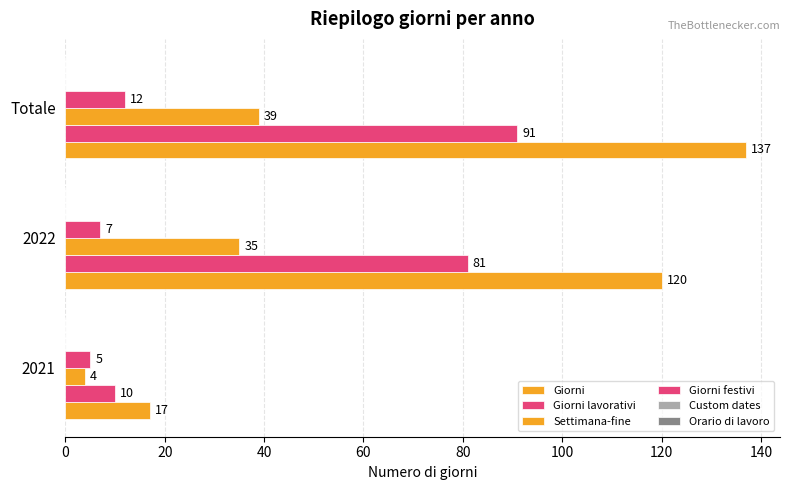

Which series has the largest range (max minus min)?

Giorni